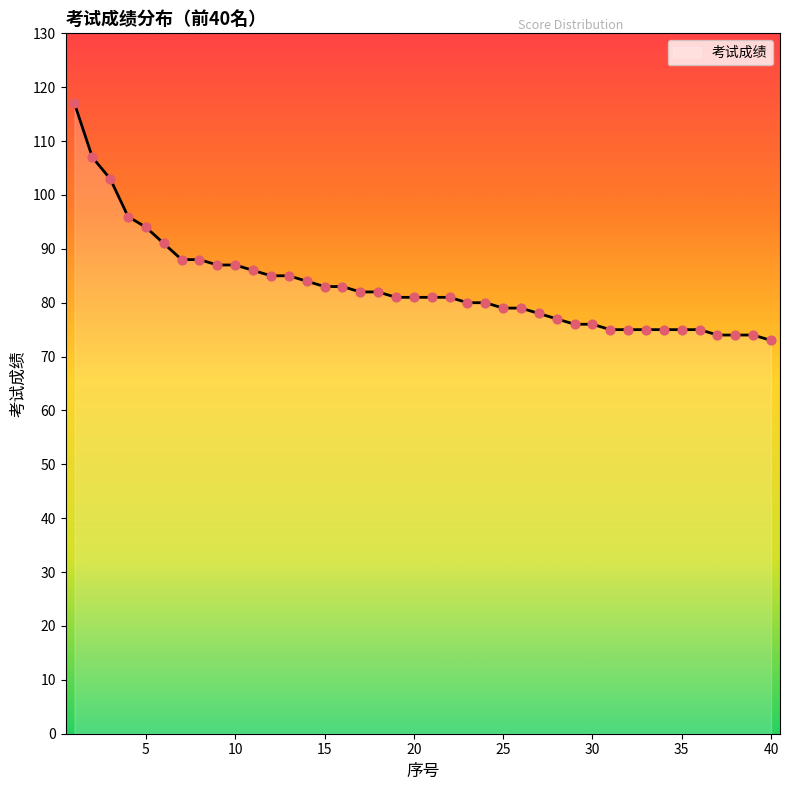

What is the smallest value displayed?

73